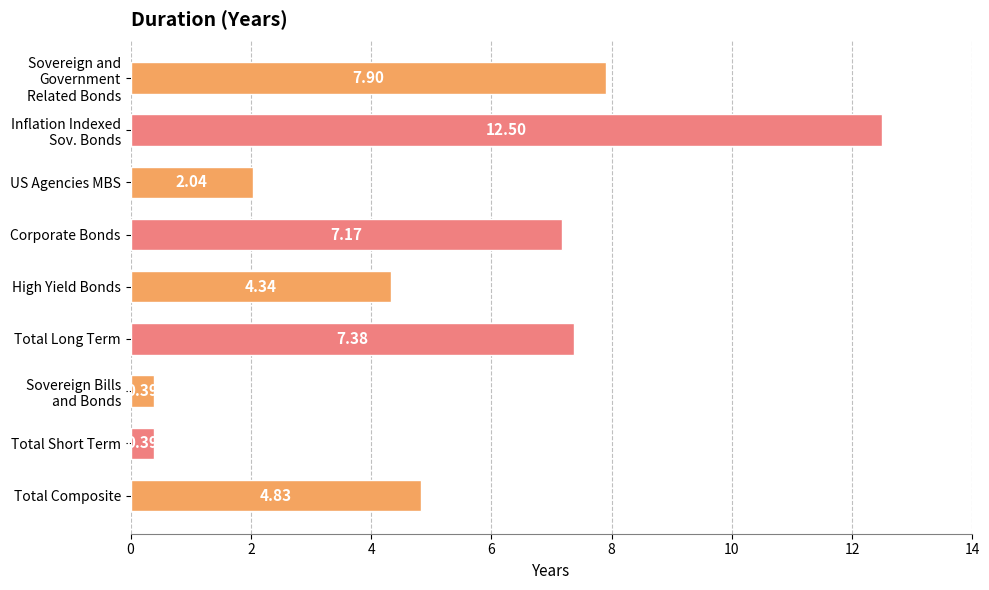

Between Total Composite and High Yield Bonds, which is larger?

Total Composite